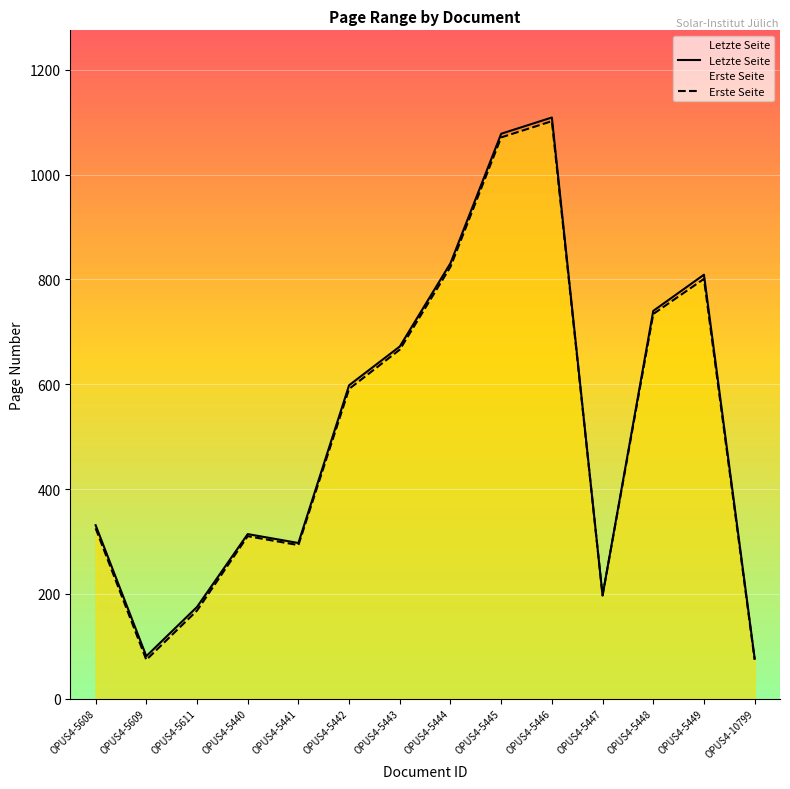

The value of Erste Seite at OPUS4-5443 is 969. True or false?

False